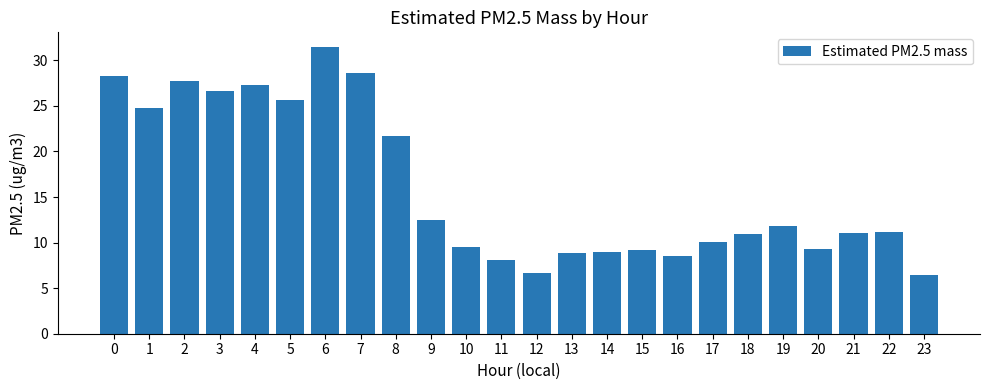

What is the difference between the maximum and minimum values?

25.1